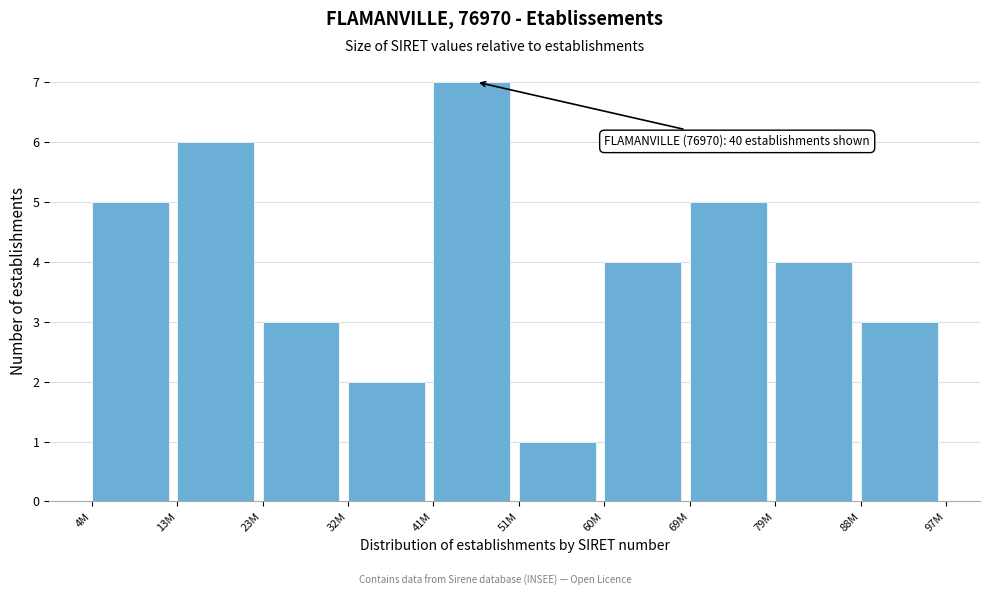

Reading right to left, list all the values displayed in this chart.

3	4	5	4	1	7	2	3	6	5